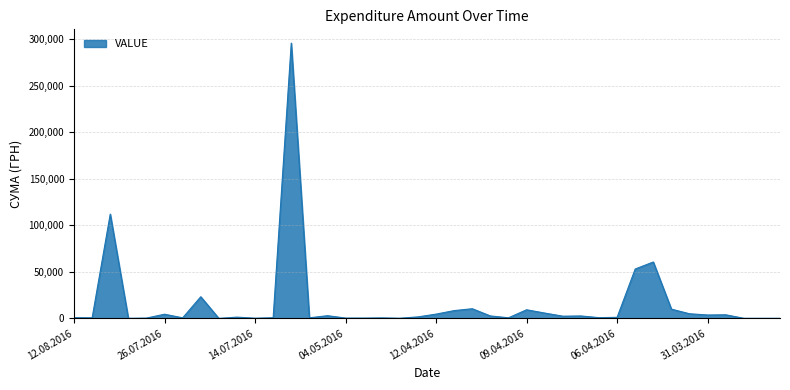

What is the maximum value shown in the chart?

295638.6